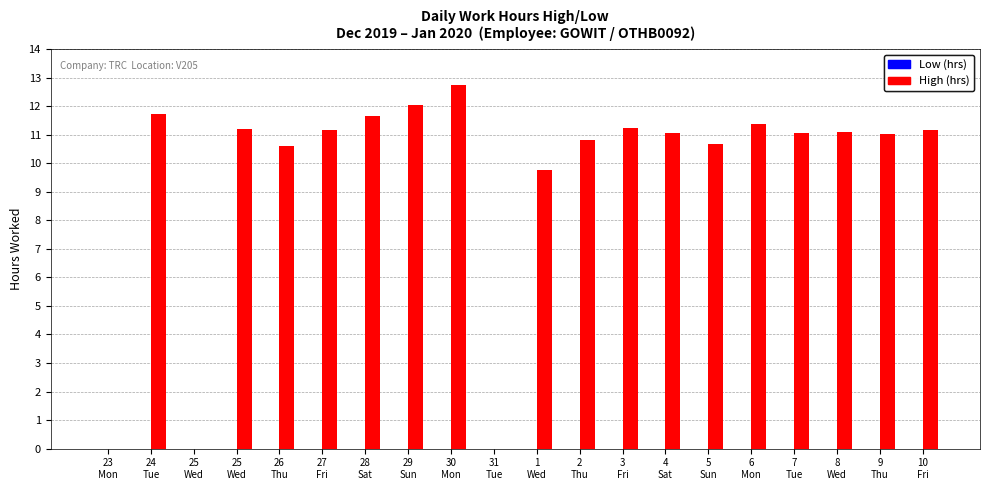

How many data points does each series have?

20